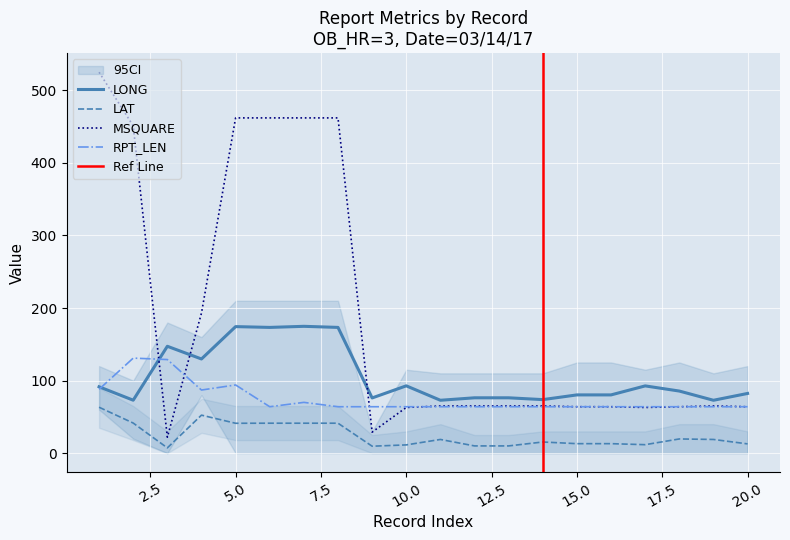

List the series in order of their peak value, highest first.

MSQUARE, LONG, RPT_LEN, LAT